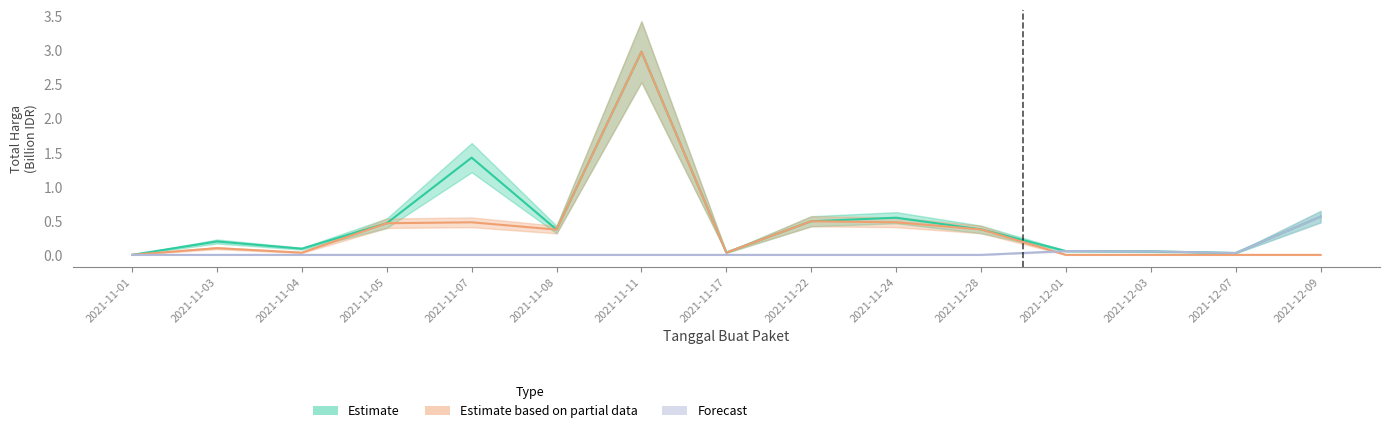

At how many categories does at least one series exceed 0?

15